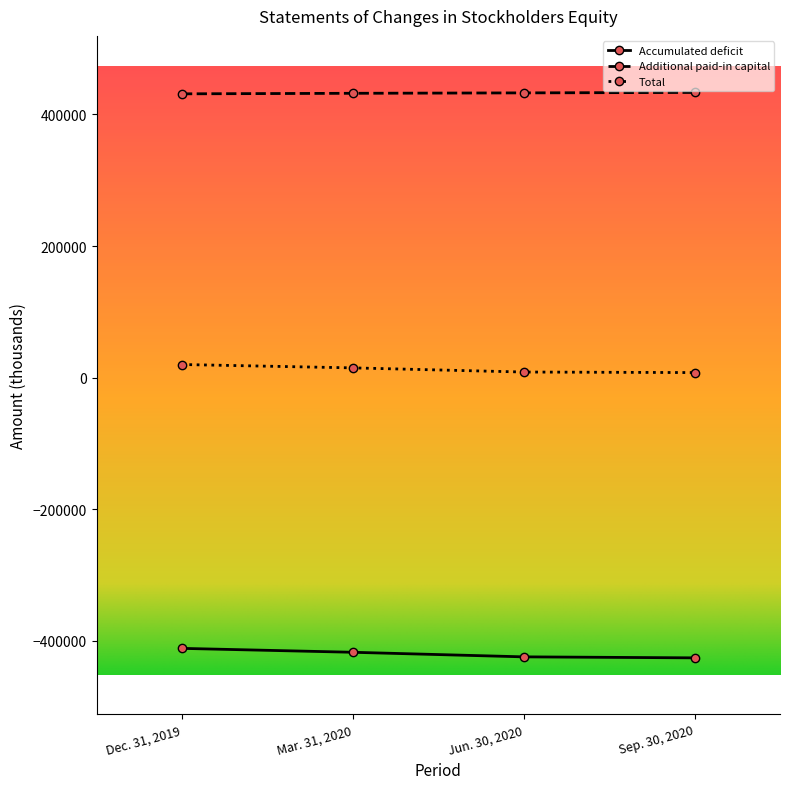

Count the number of data series in this chart.

3